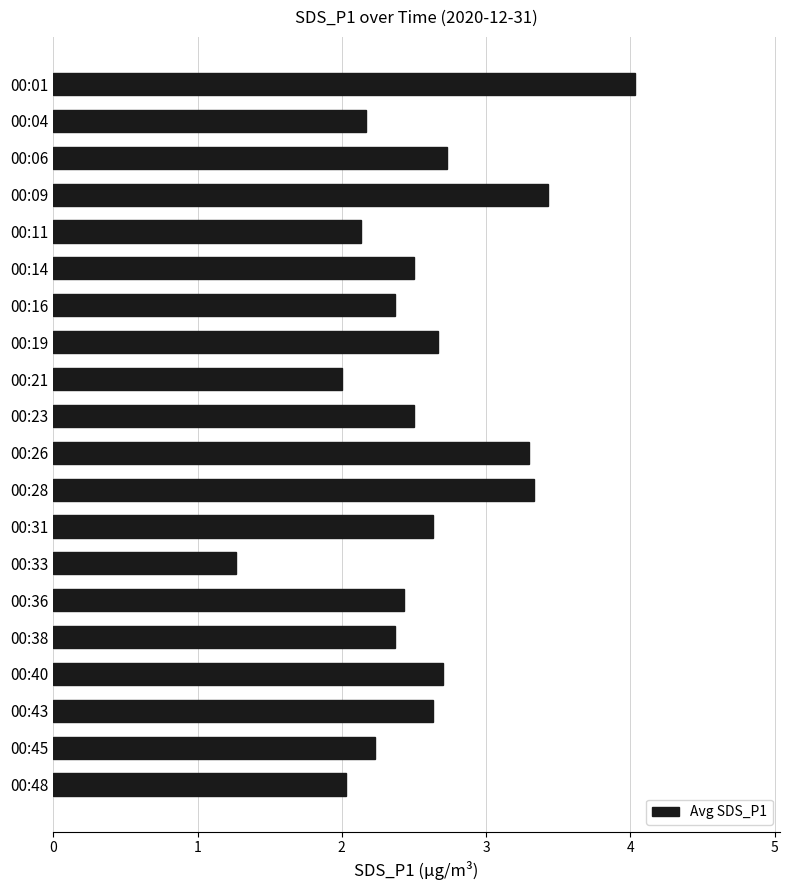

Does the chart contain stacked bars?

No